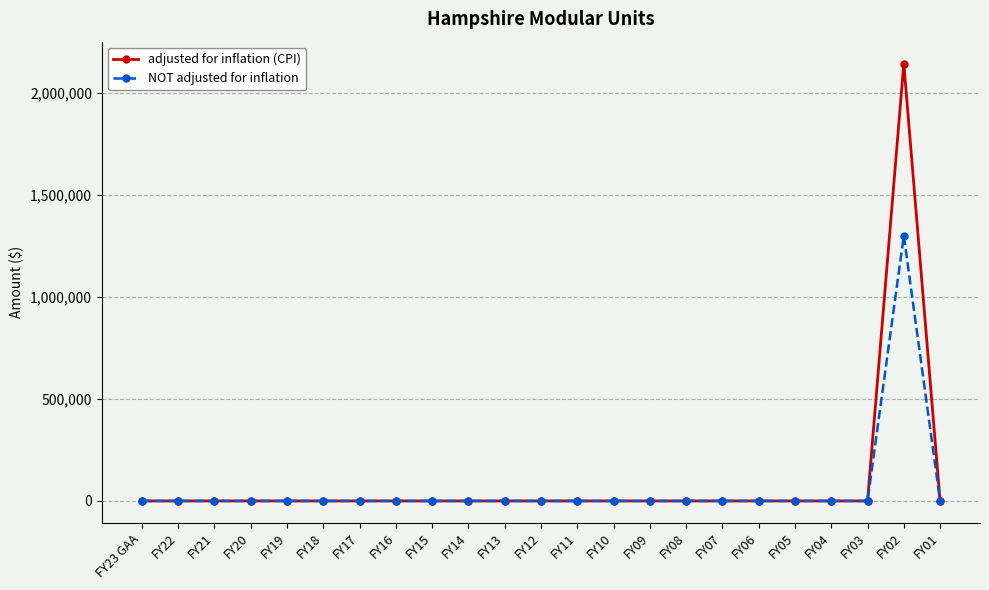

At which category is the sum across all series the highest?

FY02